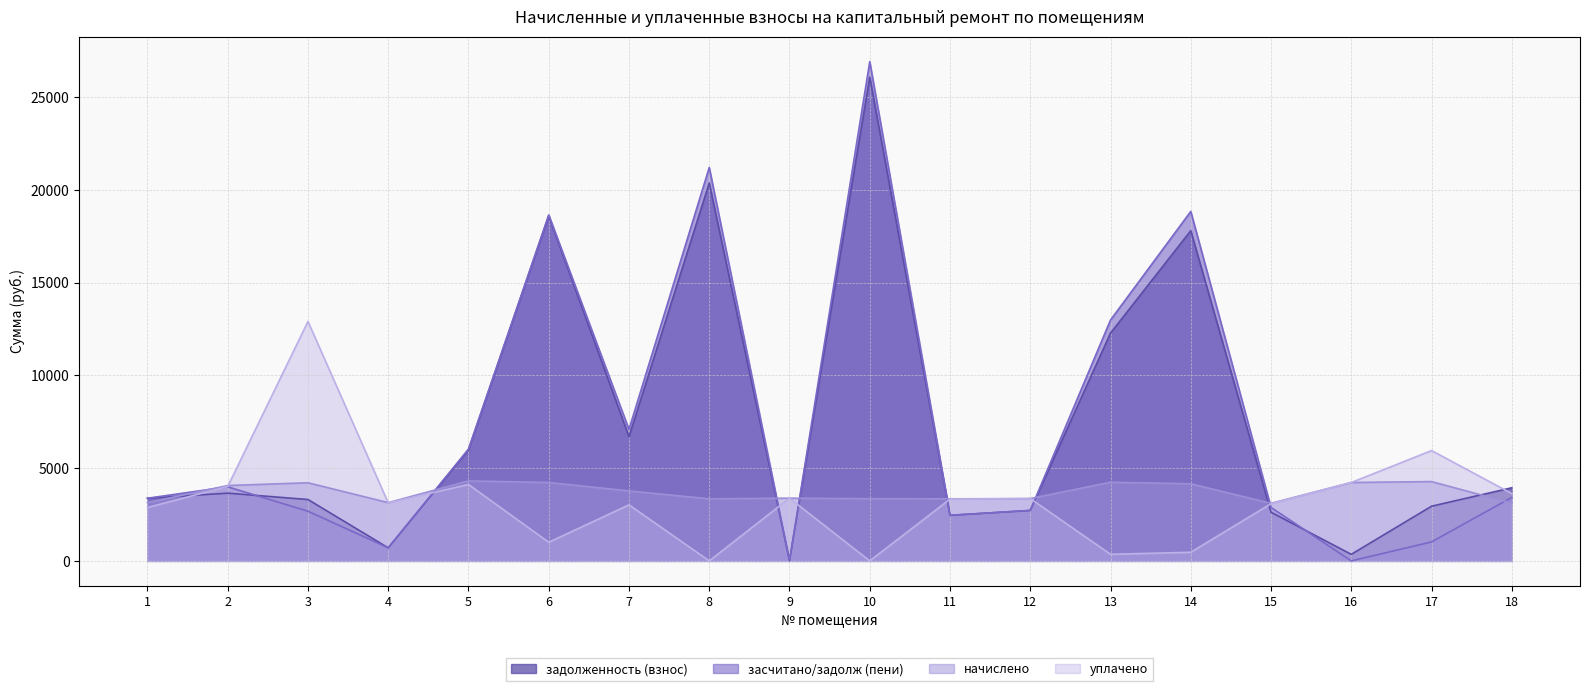

What is the minimum value for начислено?

3104.4